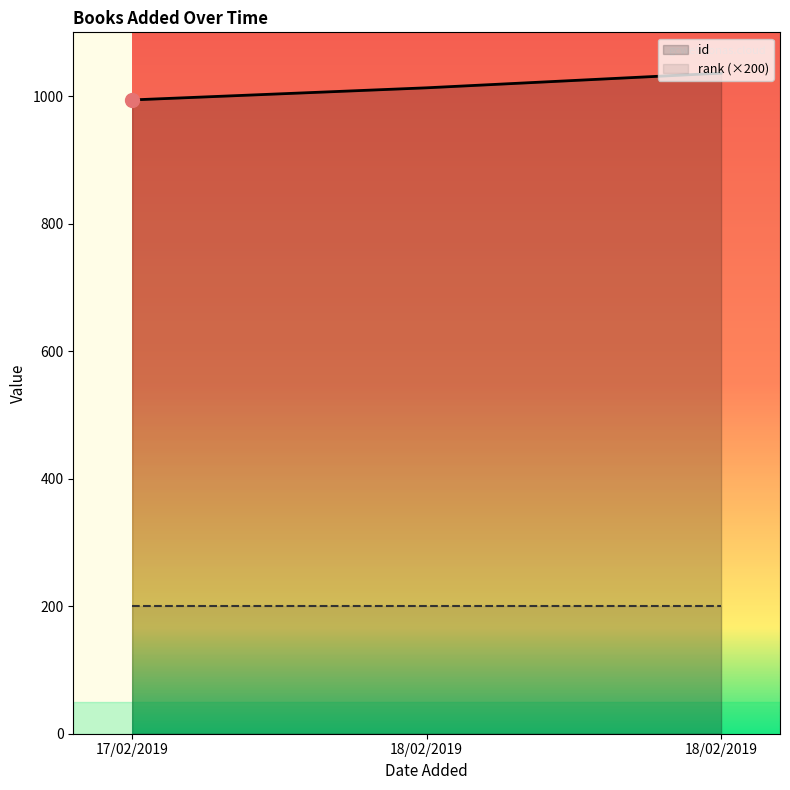

How many values are between 994 and 1036?

3